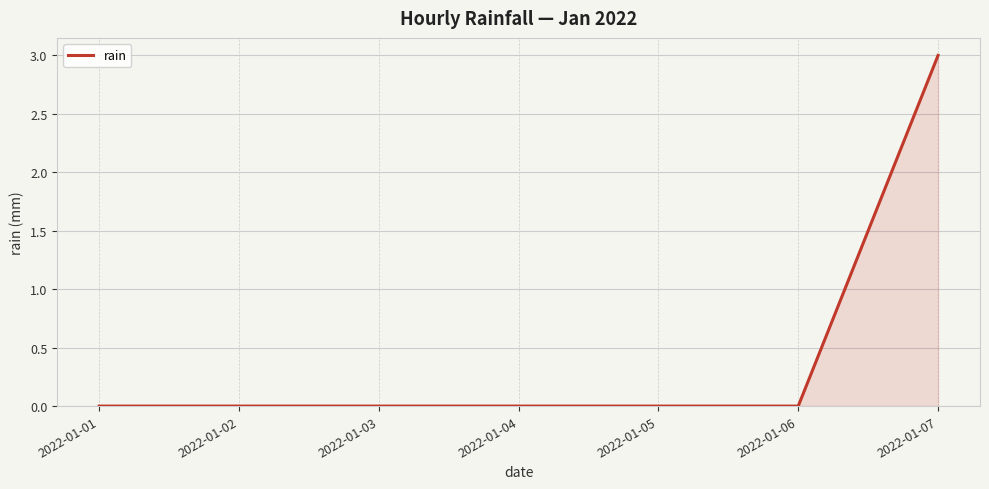

What is the difference between the maximum and second lowest values?

3